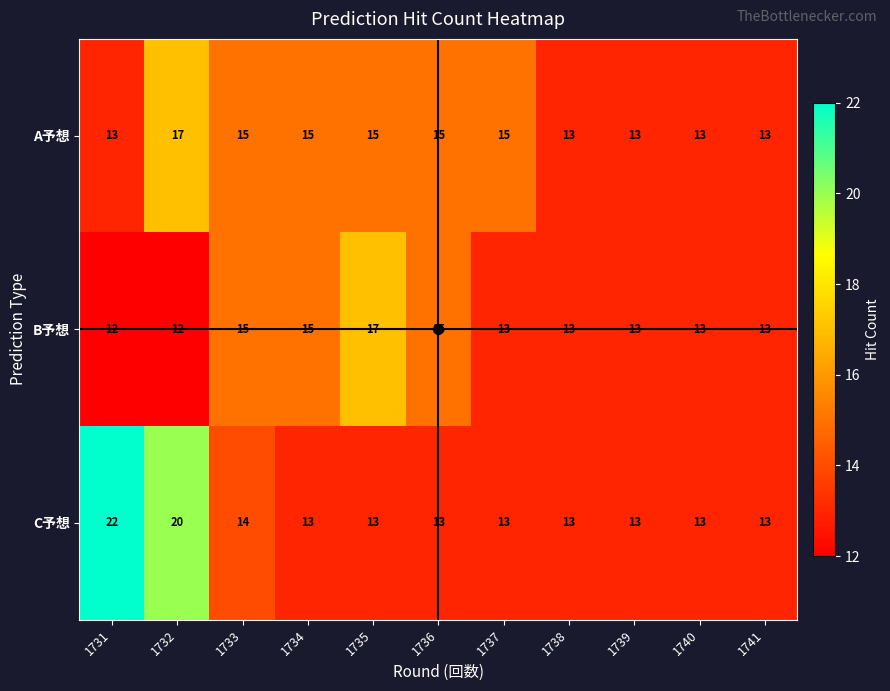

Count the A予想 values in the range 13 to 15.

10